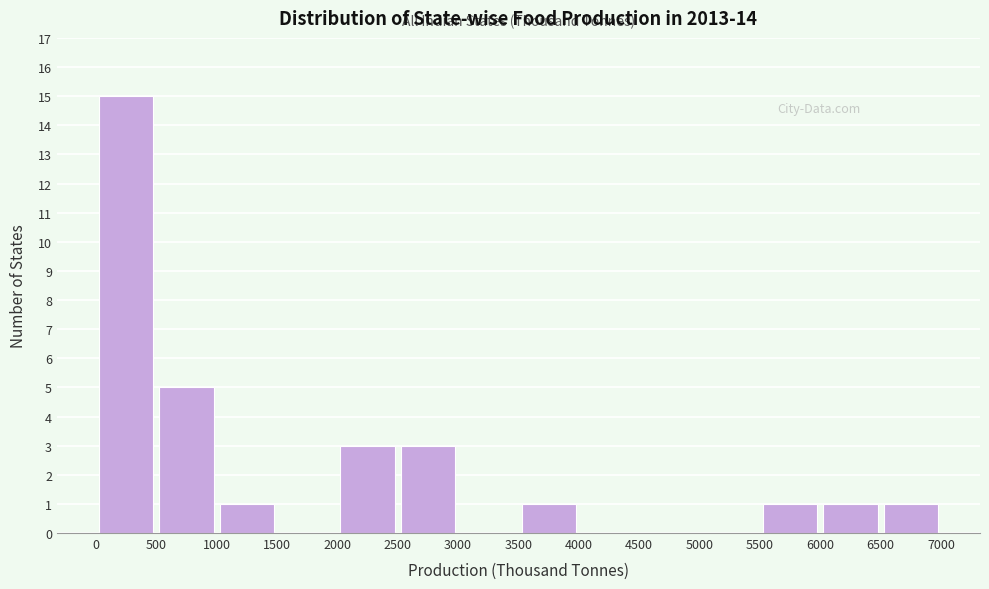

Reading left to right, list every bar in this chart as the range it spans on the x-axis followed by its height. The values are not printed on the chart, so give them approximately, as read against the axis.

0 to 500: 15
500 to 1000: 5
1000 to 1500: 1
1500 to 2000: 0
2000 to 2500: 3
2500 to 3000: 3
3000 to 3500: 0
3500 to 4000: 1
4000 to 4500: 0
4500 to 5000: 0
5000 to 5500: 0
5500 to 6000: 1
6000 to 6500: 1
6500 to 7000: 1